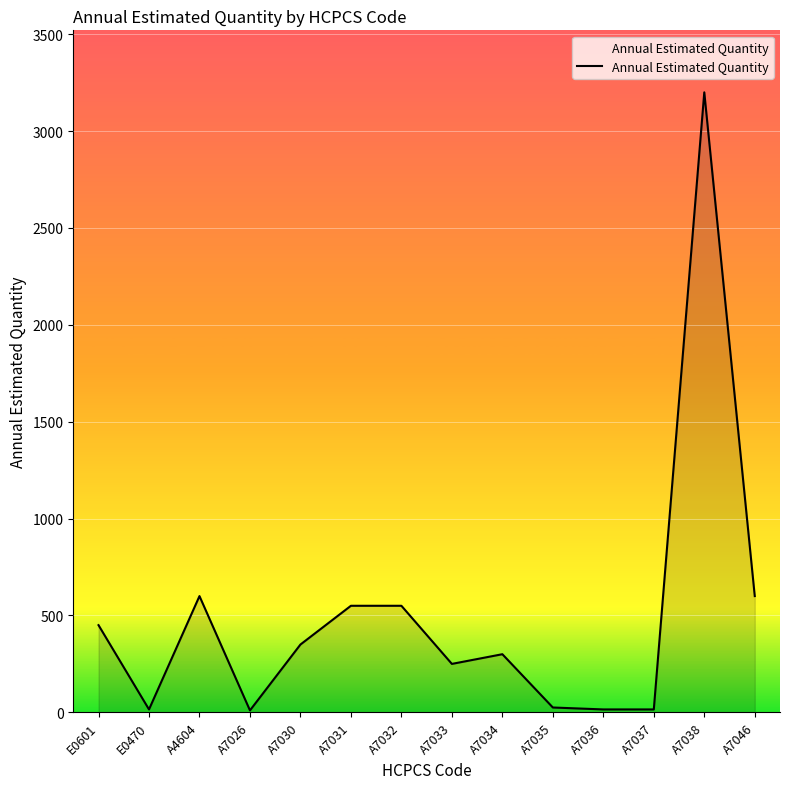

Approximately how many times larger is the value at E0601 compared to A7031?

0.8